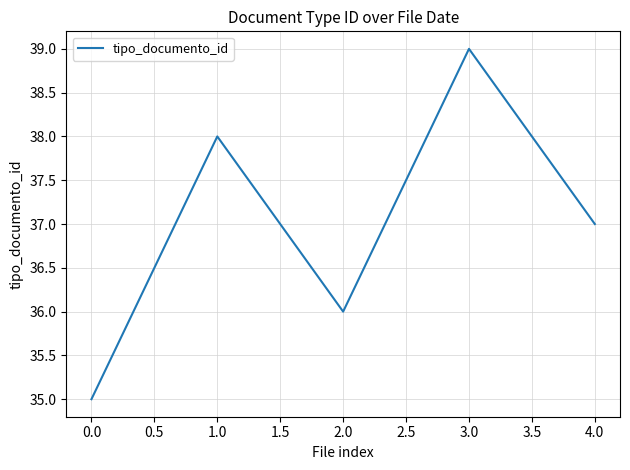

Where is the first local minimum?

2.0